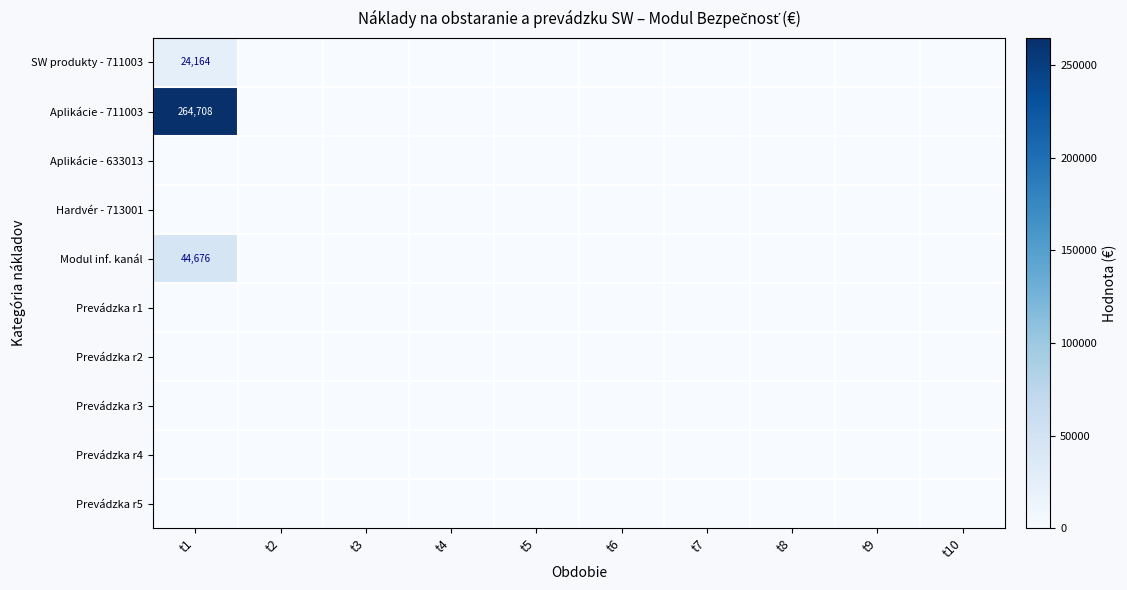

Rank the categories by Aplikácie - 633013 value from highest to lowest.

t1, t2, t3, t4, t5, t6, t7, t8, t9, t10